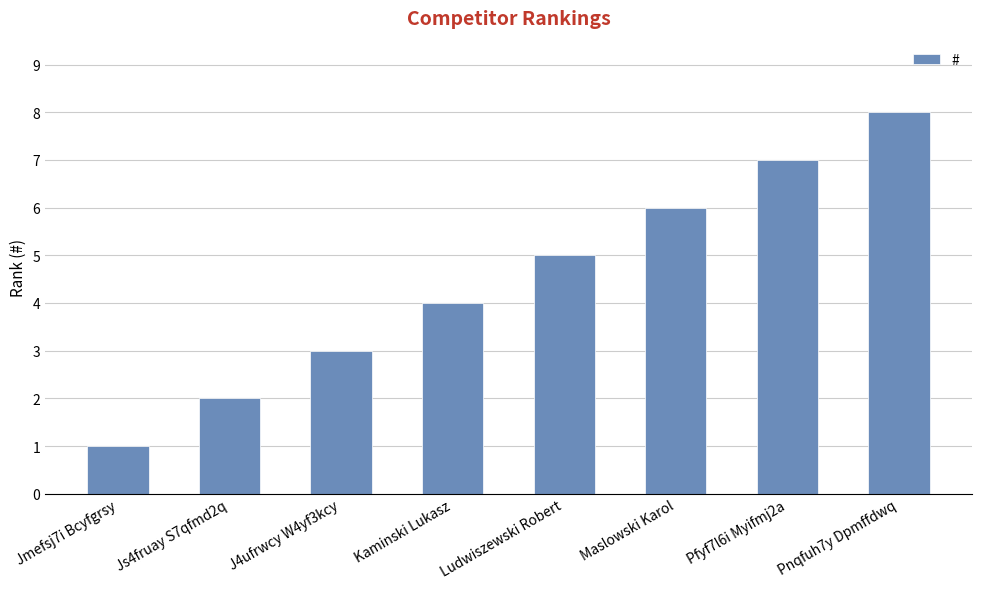

What is the change in value from Kaminski Lukasz to Maslowski Karol?

+2